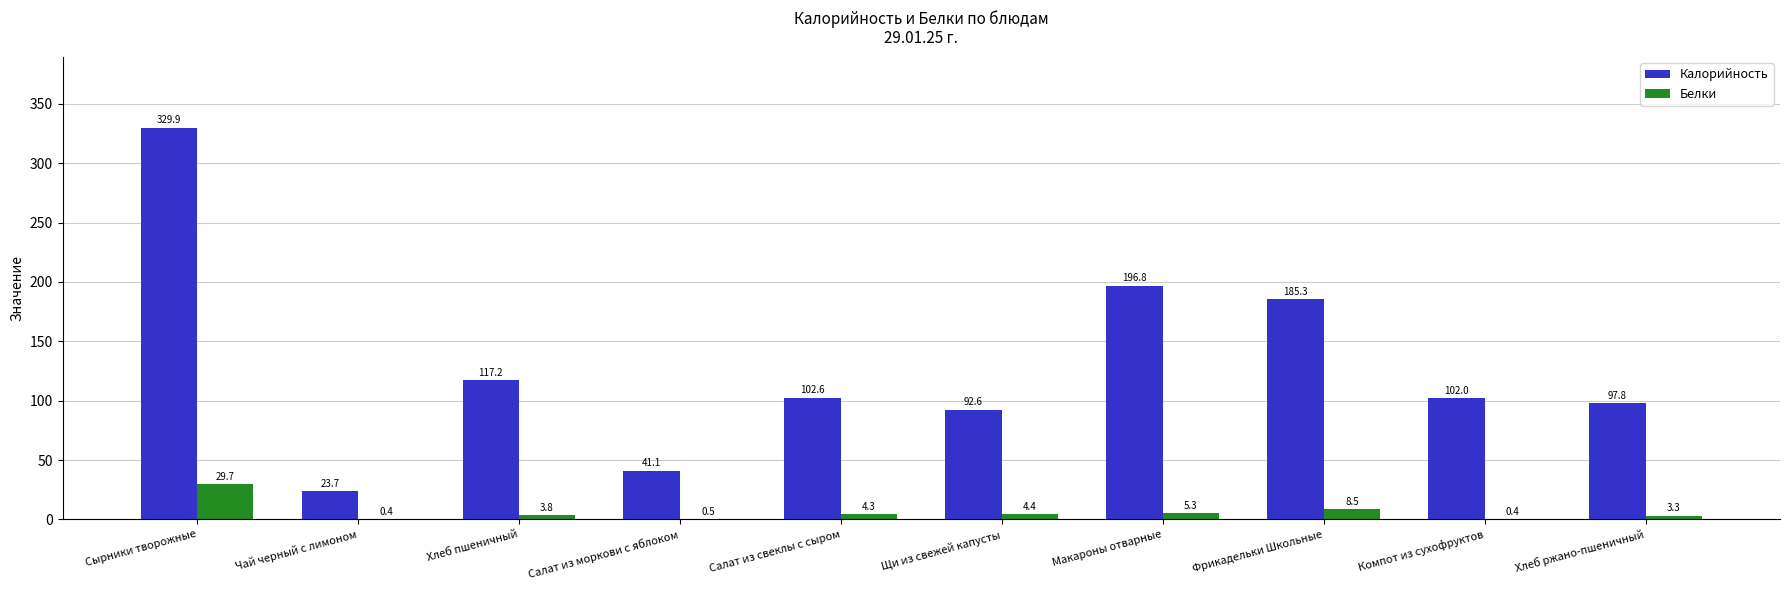

At which label is Калорийность closest to 176?

Фрикадельки Школьные